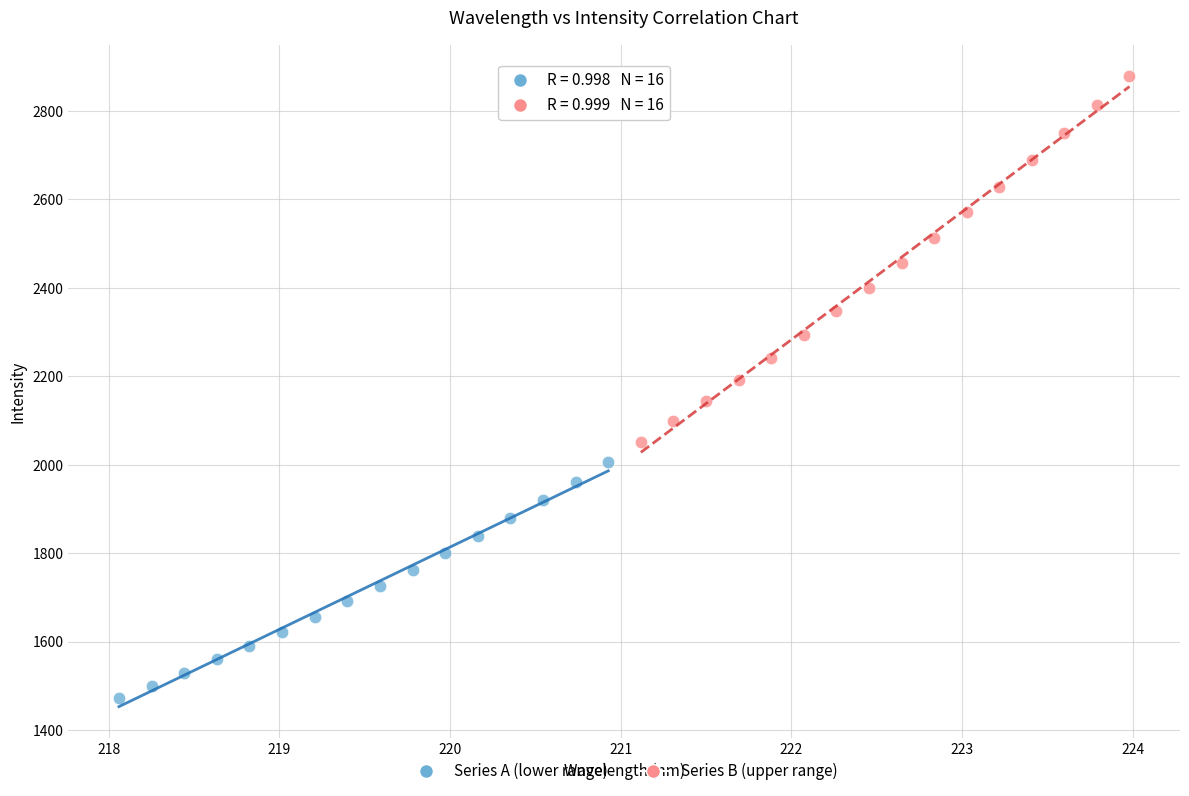

Which series has the widest spread of Y values?

Series B (upper range)